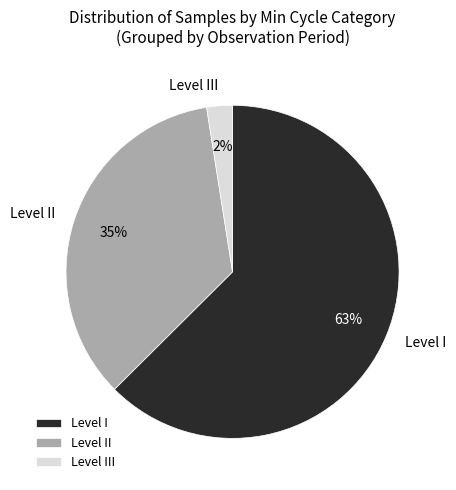

Is the sum of Level I and Level II greater than half?

Yes